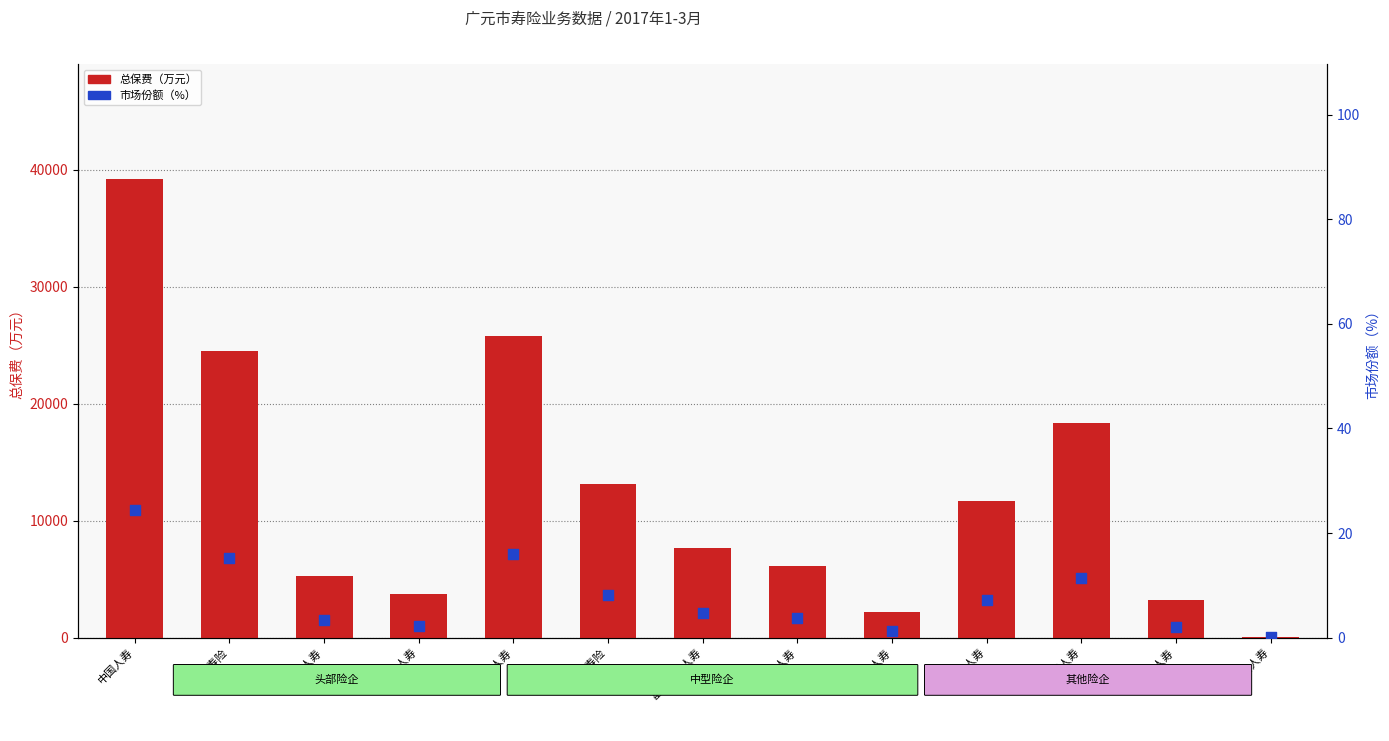

Which series has the largest Y range (max minus min)?

总保费（万元）